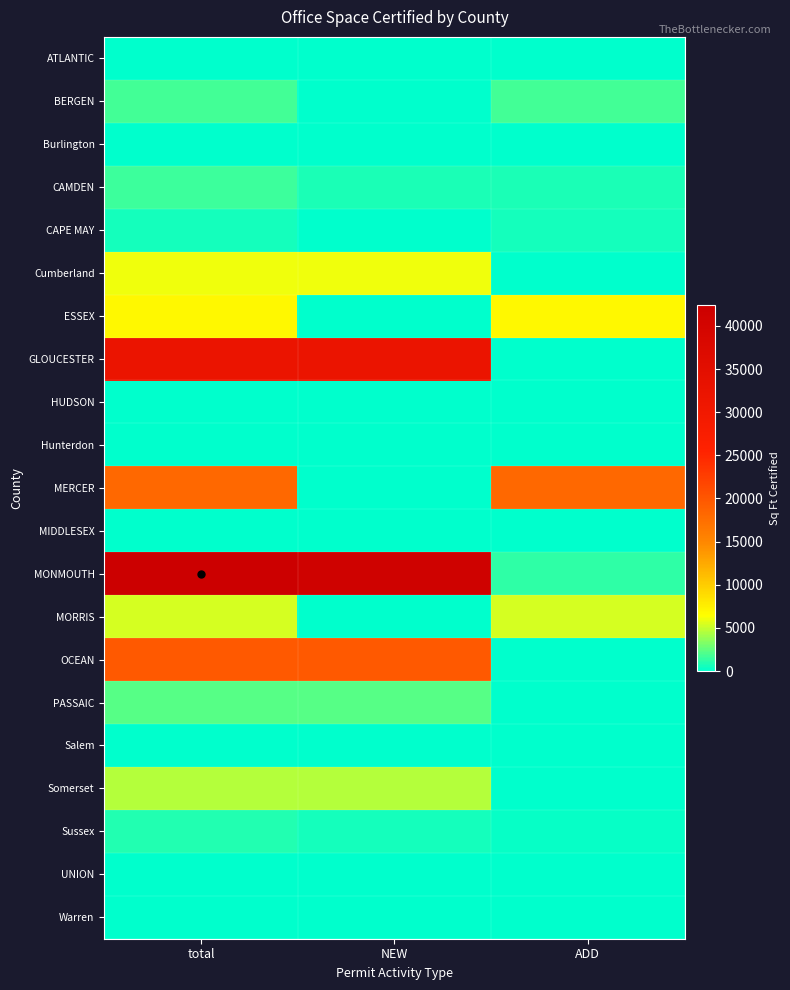

Count the number of data series in this chart.

21